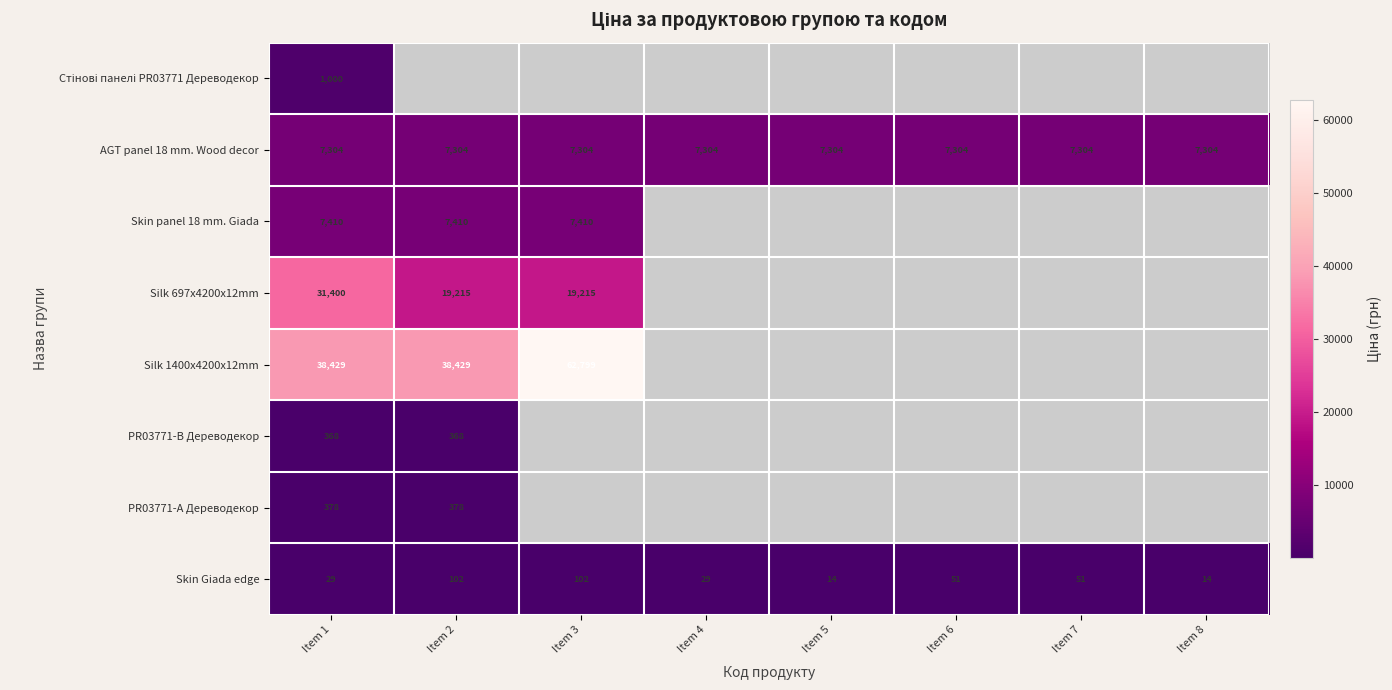

Which has a higher value, Item 7 or Item 4?

Item 4